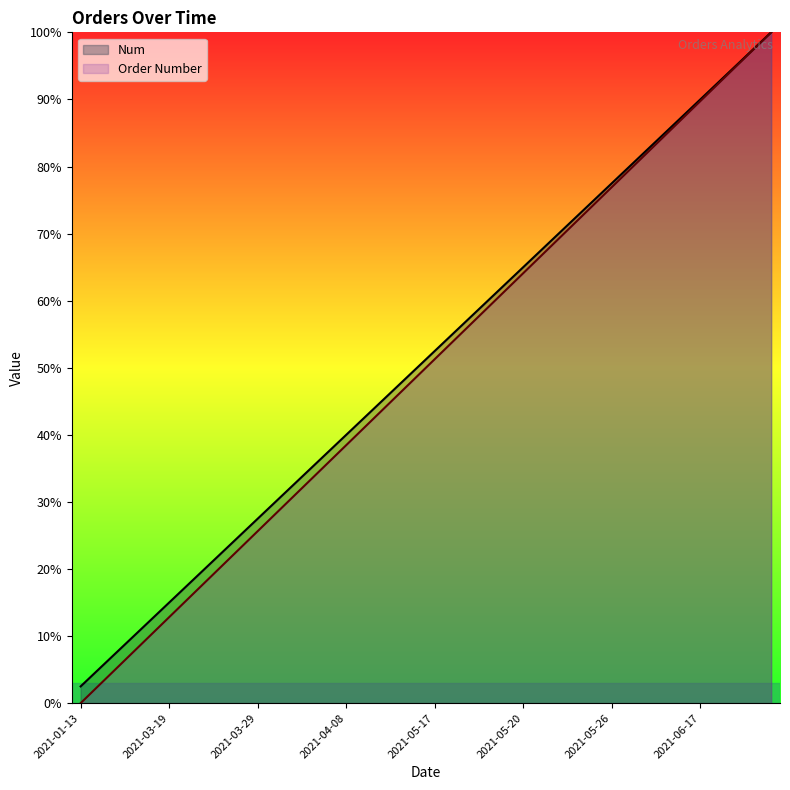

What is the label of the 30th point from the right?

2021-03-29